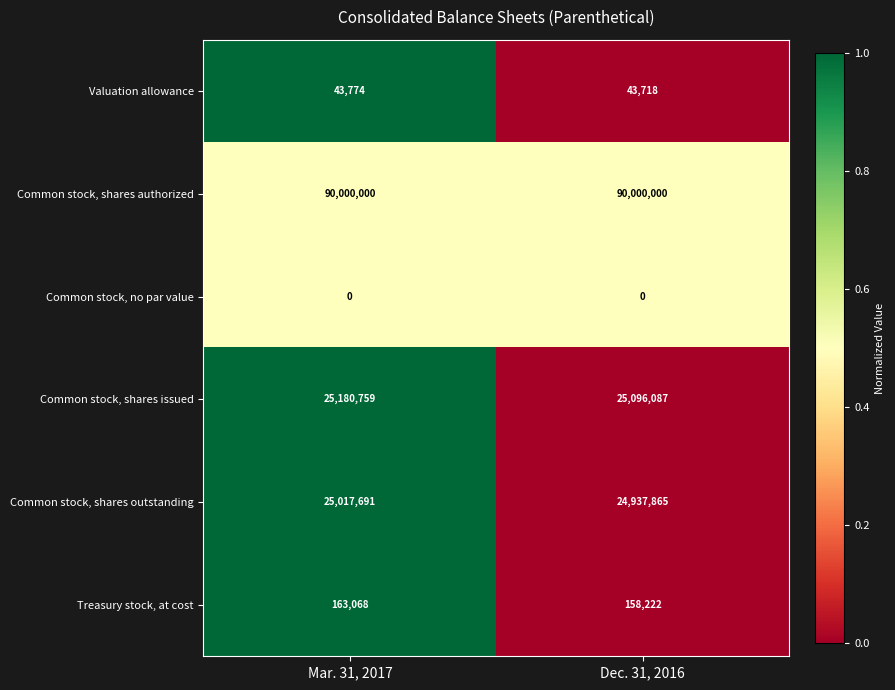

Is it true that Treasury stock, at cost equals 246620 at Mar. 31, 2017?

False